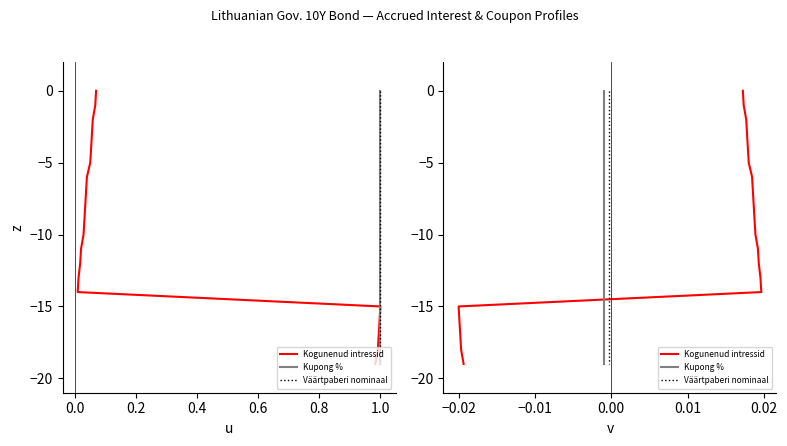

What are all the series names shown in the legend?

Kogunenud intressid, Kupong %, Väärtpaberi nominaal